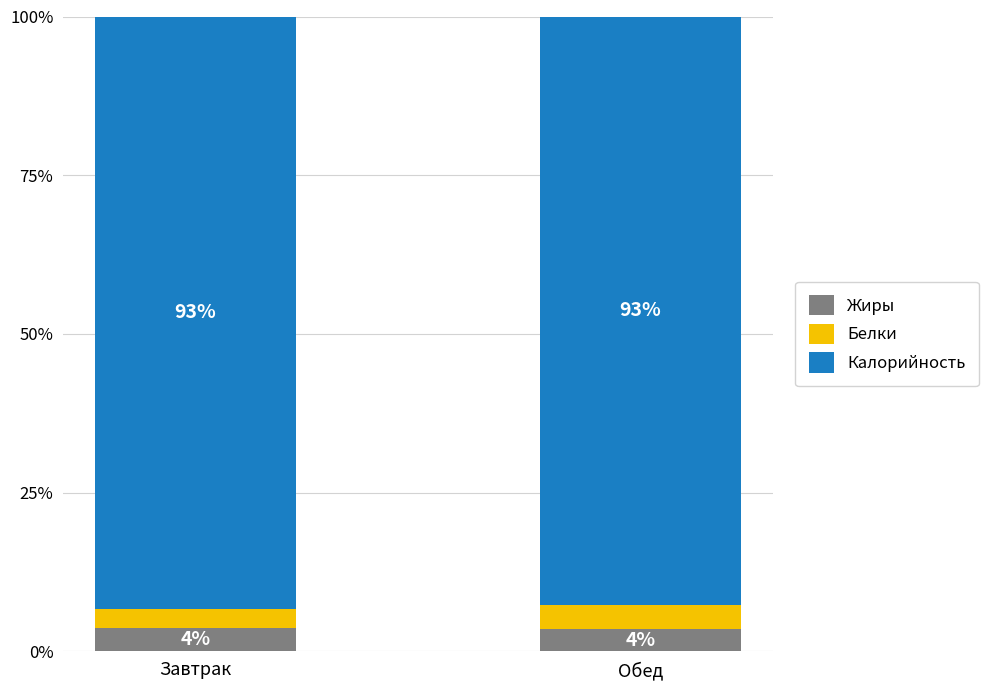

Is it true that Калорийность equals 92.6 at Обед?

True